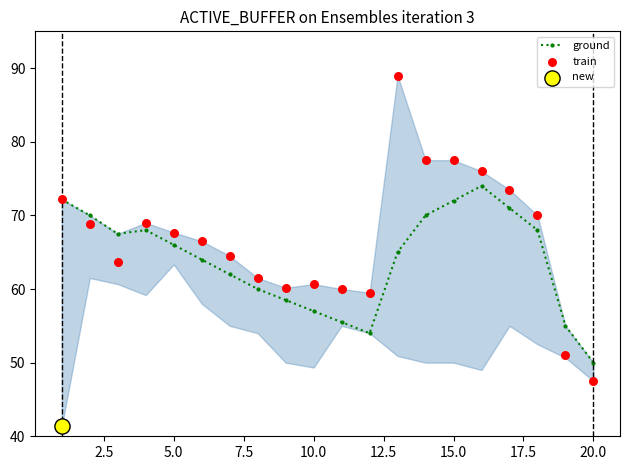

At which label does ground reach its minimum?

20.0